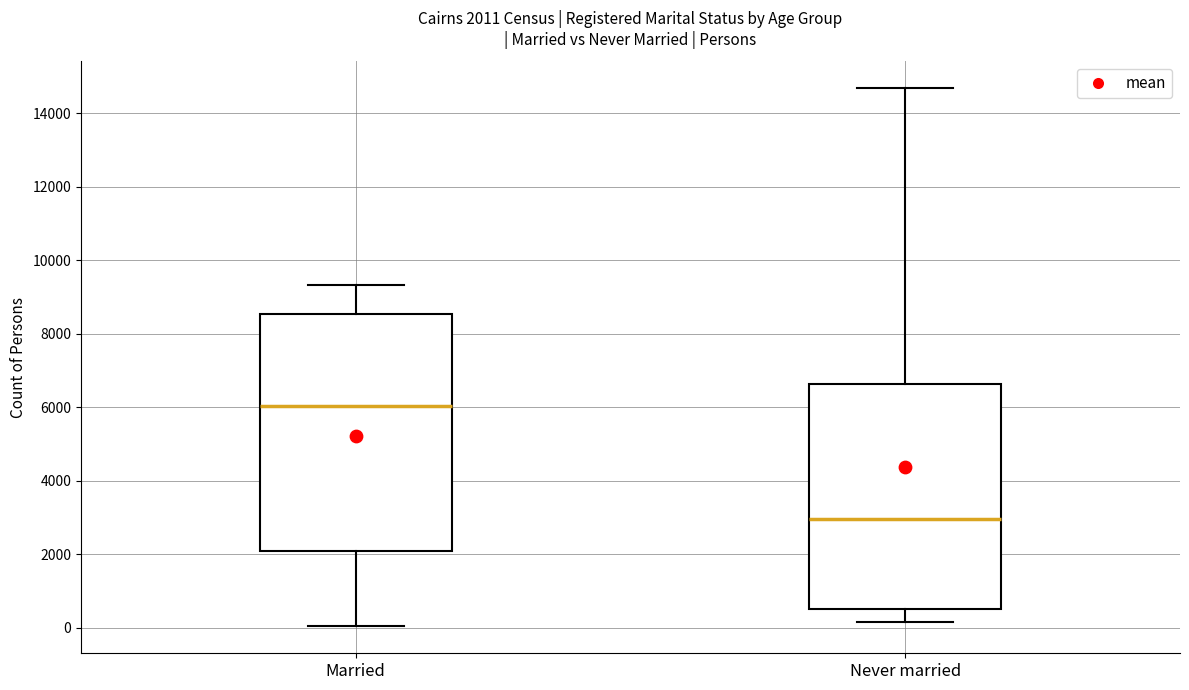

Which box has the highest median line?

Married